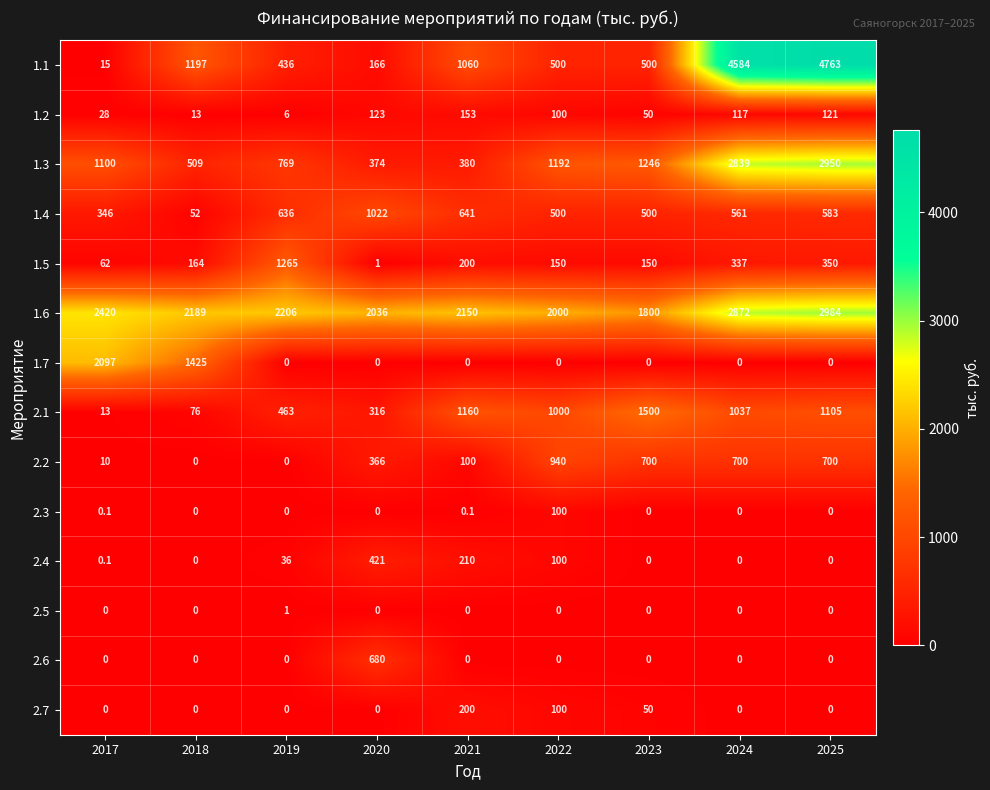

List the series in order of their peak value, highest first.

1.1, 1.6, 1.3, 1.7, 2.1, 1.5, 1.4, 2.2, 2.6, 2.4, 2.7, 1.2, 2.3, 2.5